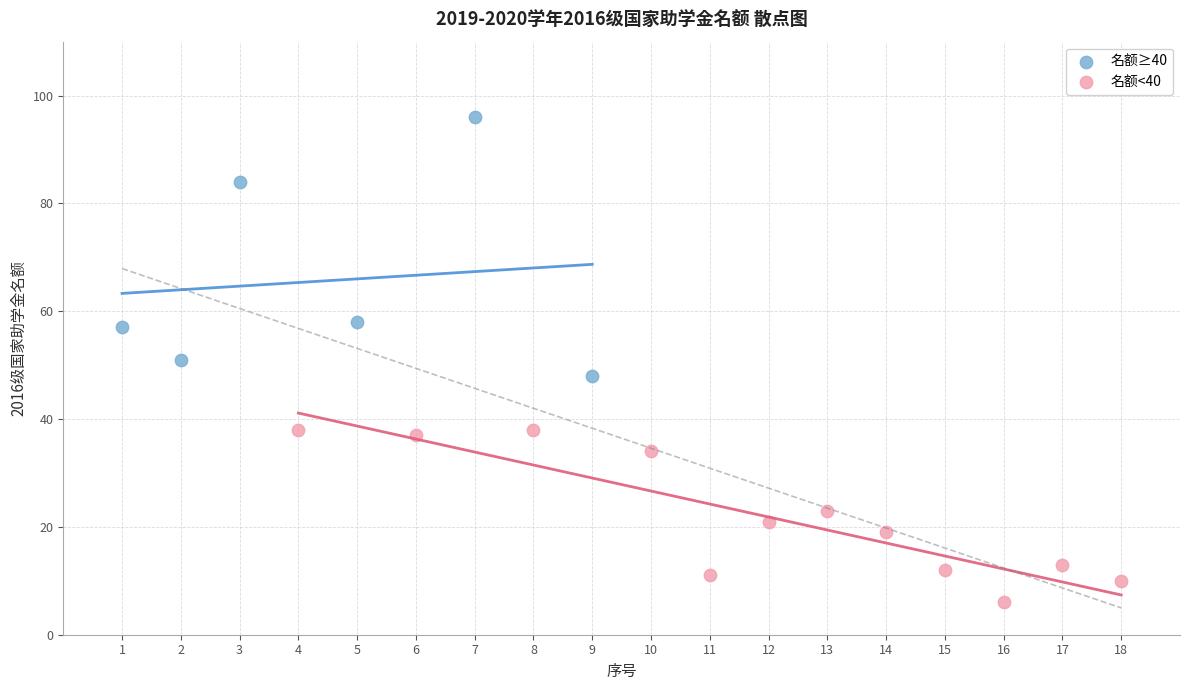

Which series reaches the maximum Y coordinate?

名额≥40